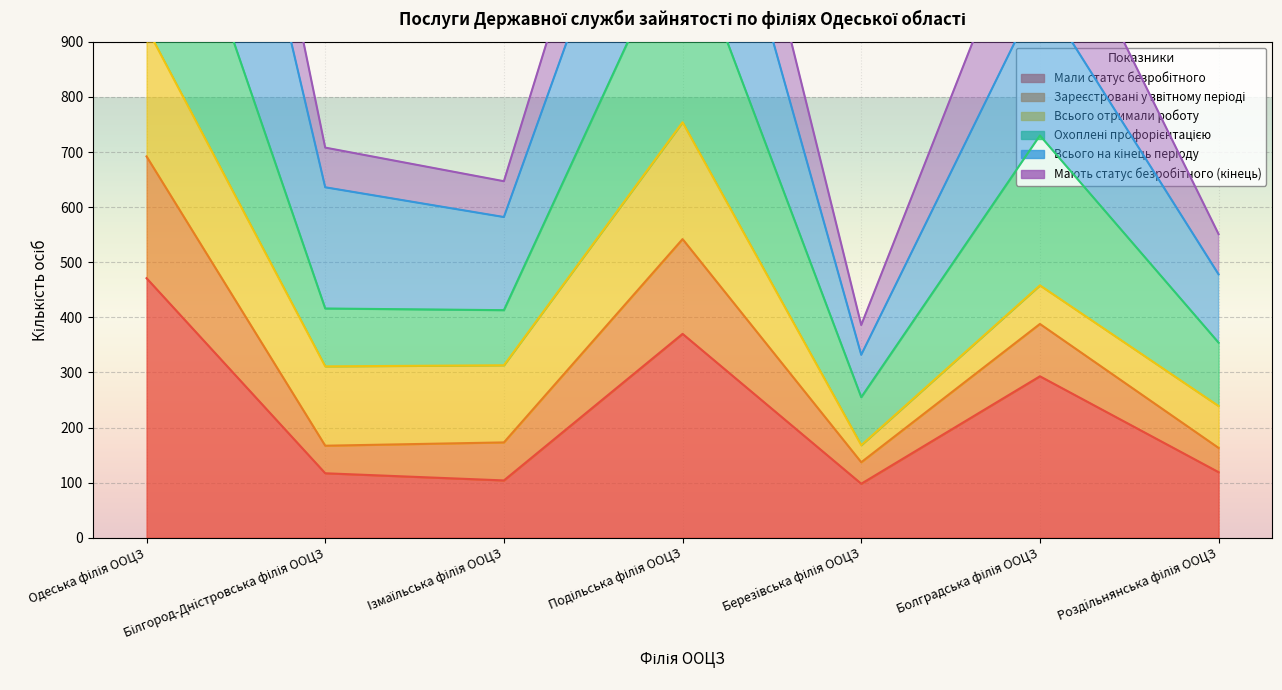

True or false: Мали статус безробітного has a value of 370 at Подільська філія ООЦЗ.

True